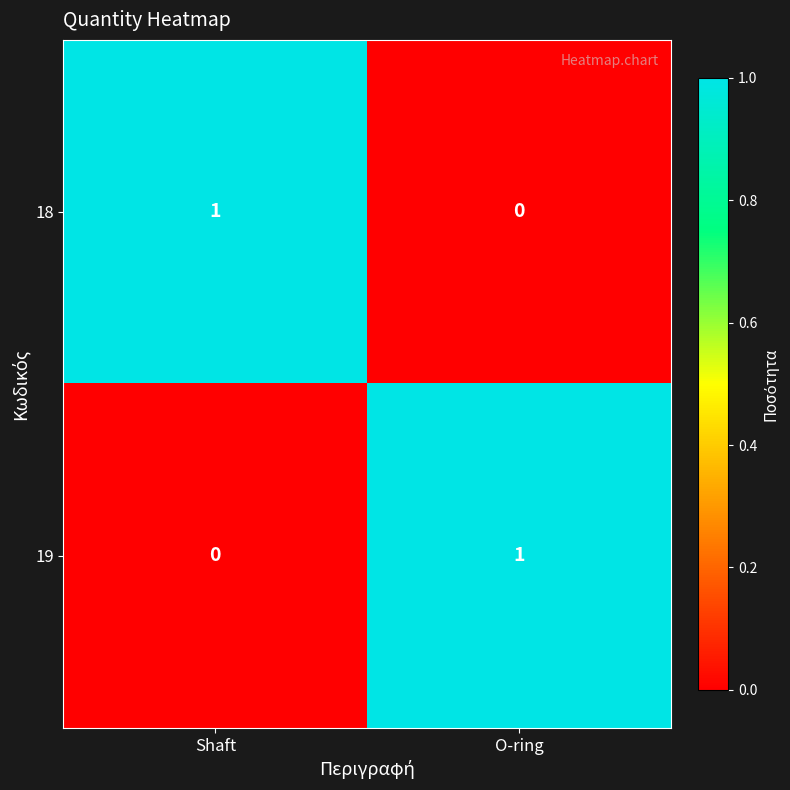

How many data points in 18 are less than 1?

1